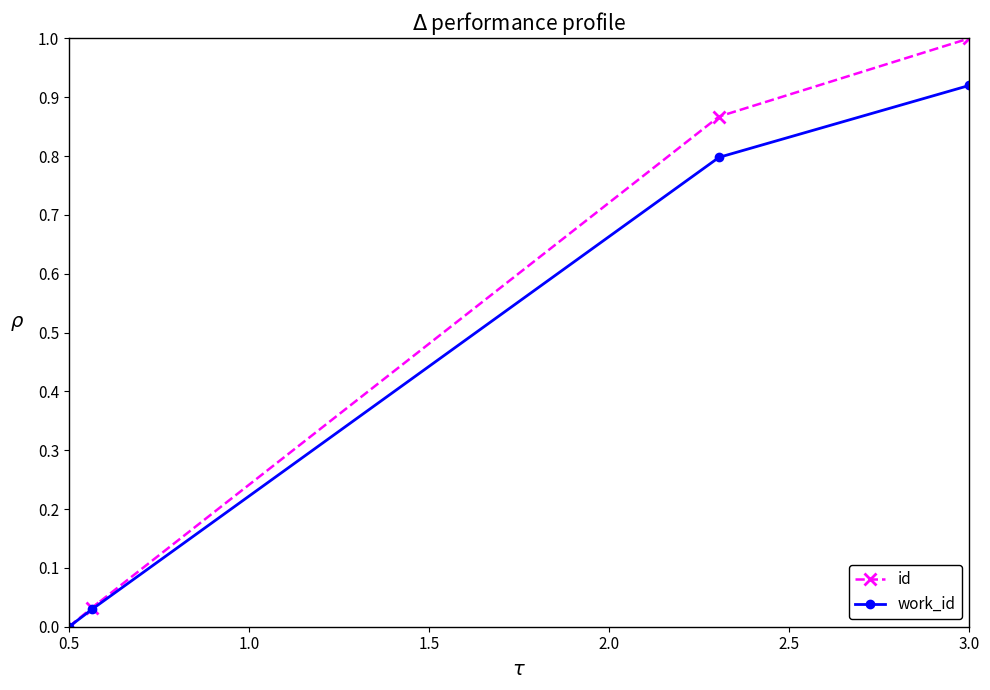

How many values in the id series exceed 0?

3